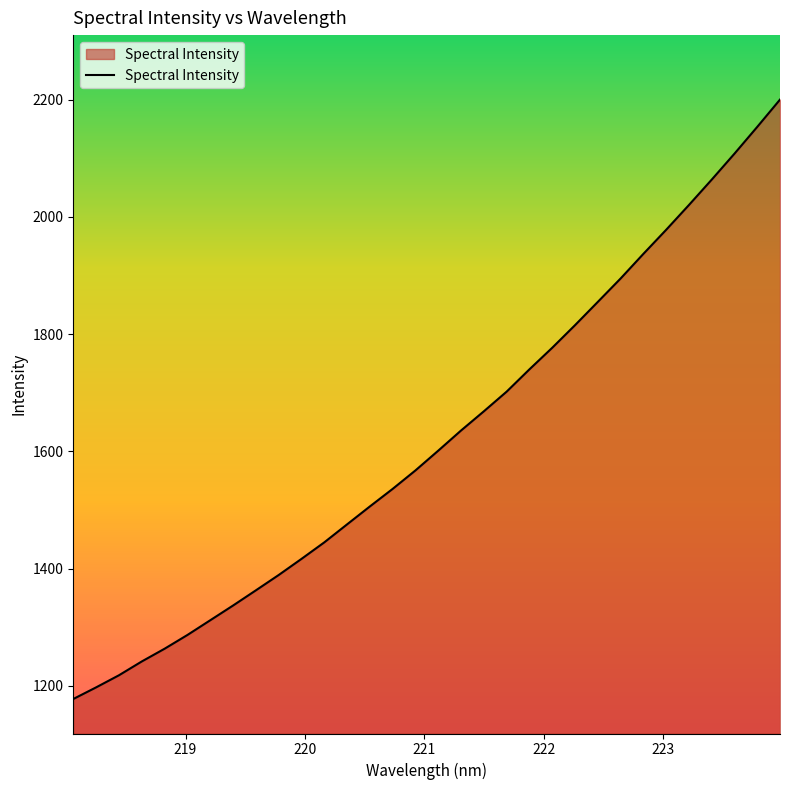

What is the difference between the maximum and minimum values?

1022.8